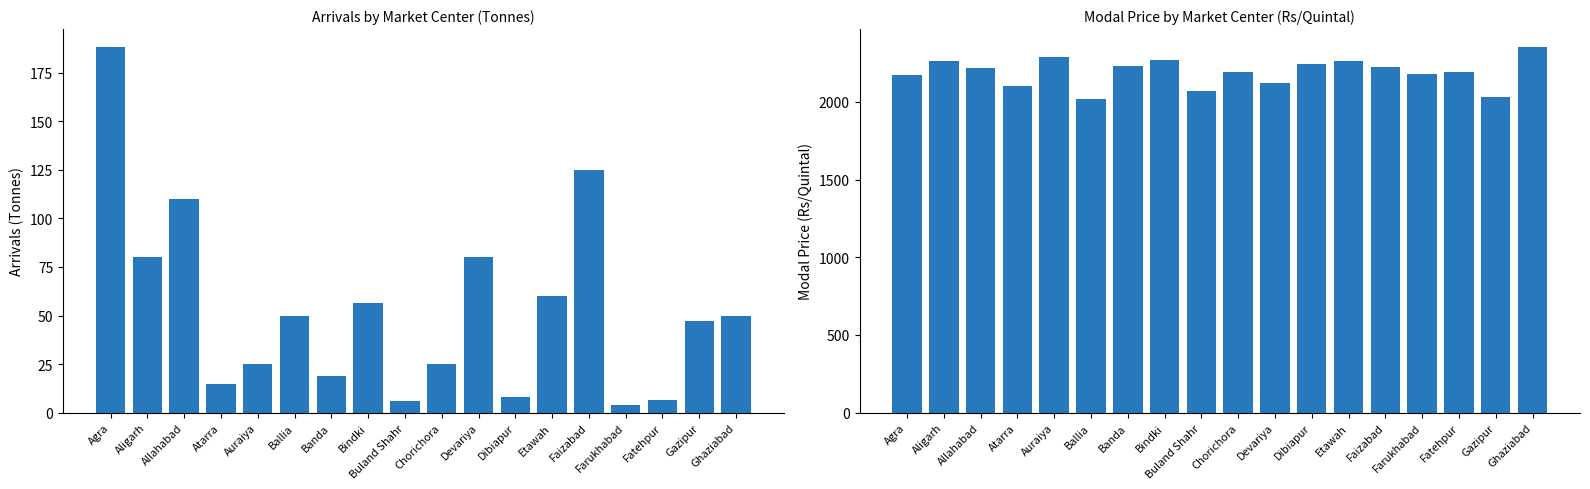

Reading right to left, transcribe all the data shown in this chart.

Arrivals: 50.0	47.0	6.5	4.0	125.0	60.0	8.0	80.0	25.0	6.0	56.5	19.0	50.0	25.0	15.0	110.0	80.0	188.0
Modal Price: 2350.0	2030.0	2190.0	2180.0	2225.0	2265.0	2240.0	2120.0	2190.0	2070.0	2270.0	2230.0	2015.0	2290.0	2100.0	2220.0	2260.0	2170.0